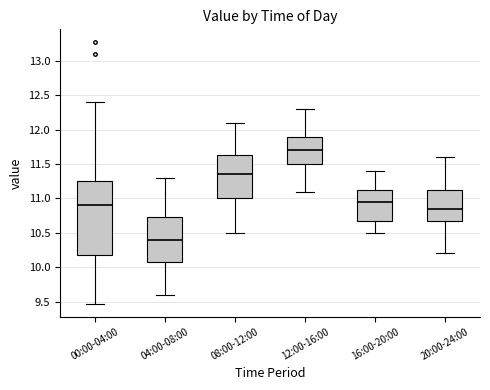

Which box is the tallest, from its lower edge to its upper edge?

00:00-04:00